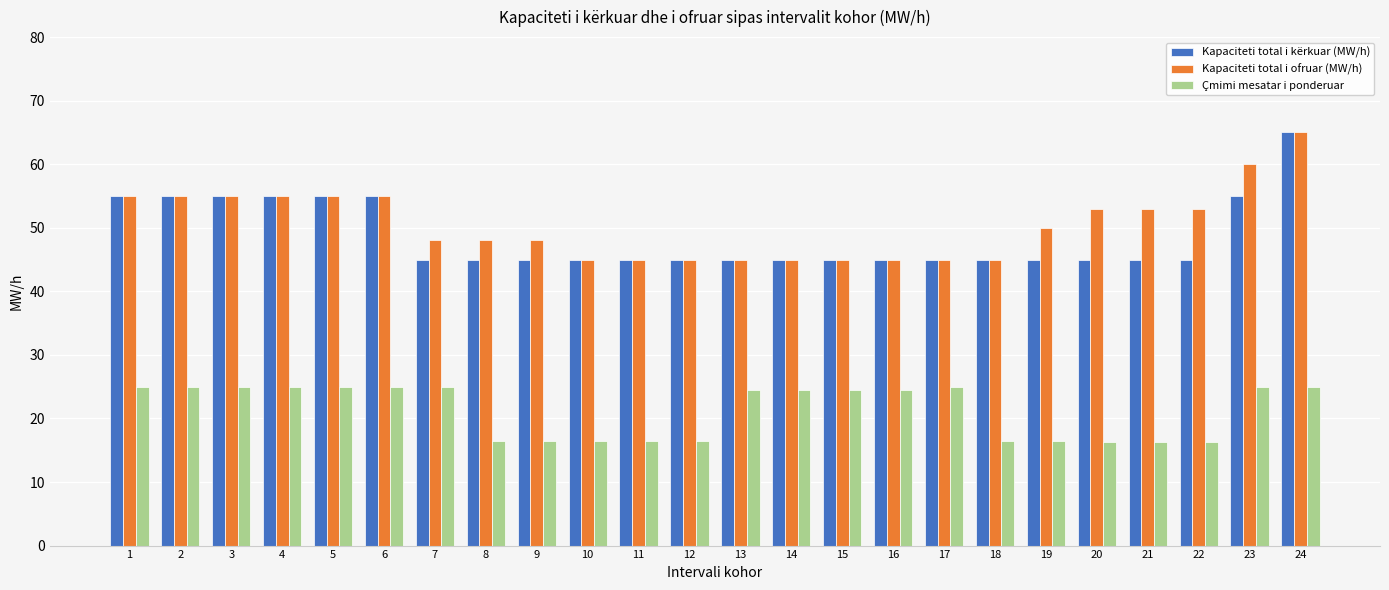

The value of Kapaciteti total i ofruar (MW/h) at 17 is 45.0. True or false?

True